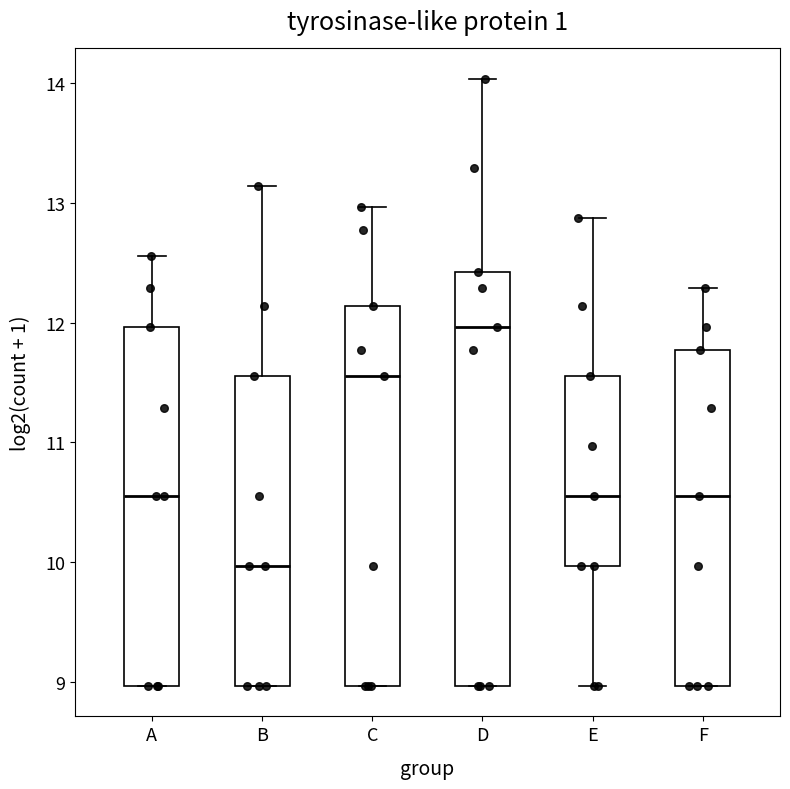

Reading left to right, read every box against the y-axis: the position of its median line, the range the box covers, and the ends of its whiskers. The values are not printed on the chart, so give them approximately, as read against the axis.

A: median 10.6, box 9.0 to 12.0, whiskers 9.0 to 12.6
B: median 10.0, box 9.0 to 11.6, whiskers 9.0 to 13.1
C: median 11.6, box 9.0 to 12.1, whiskers 9.0 to 13.0
D: median 12.0, box 9.0 to 12.4, whiskers 9.0 to 14.0
E: median 10.6, box 10.0 to 11.6, whiskers 9.0 to 12.9
F: median 10.6, box 9.0 to 11.8, whiskers 9.0 to 12.3